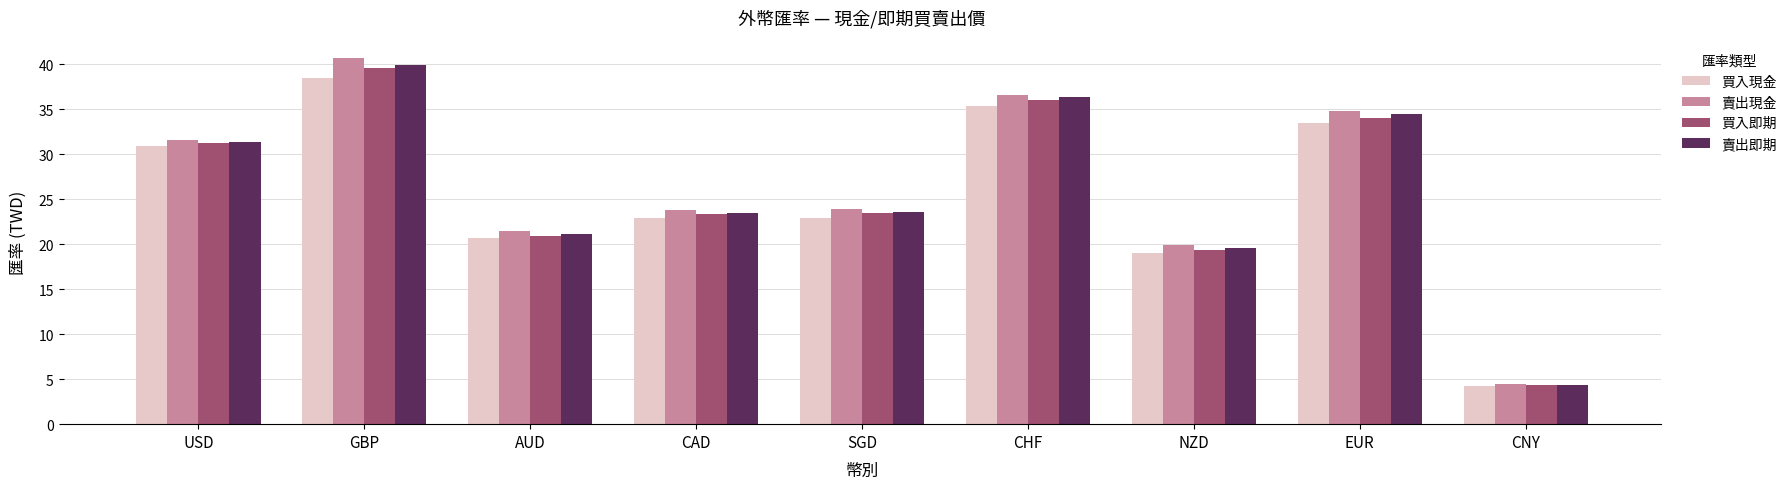

Rank the series by their maximum value, from highest to lowest.

賣出現金, 賣出即期, 買入即期, 買入現金